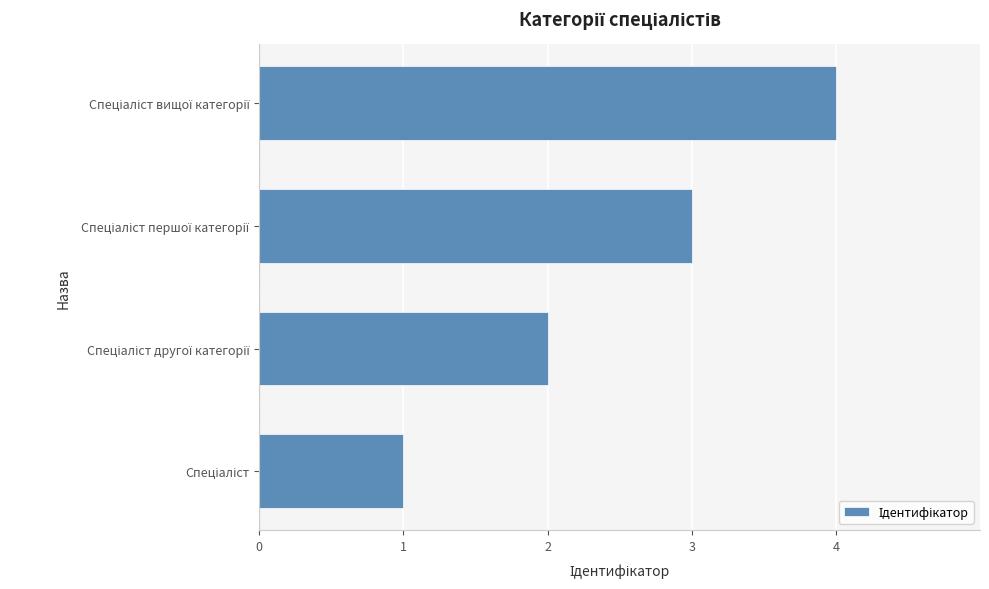

How many distinct data groups are displayed?

1